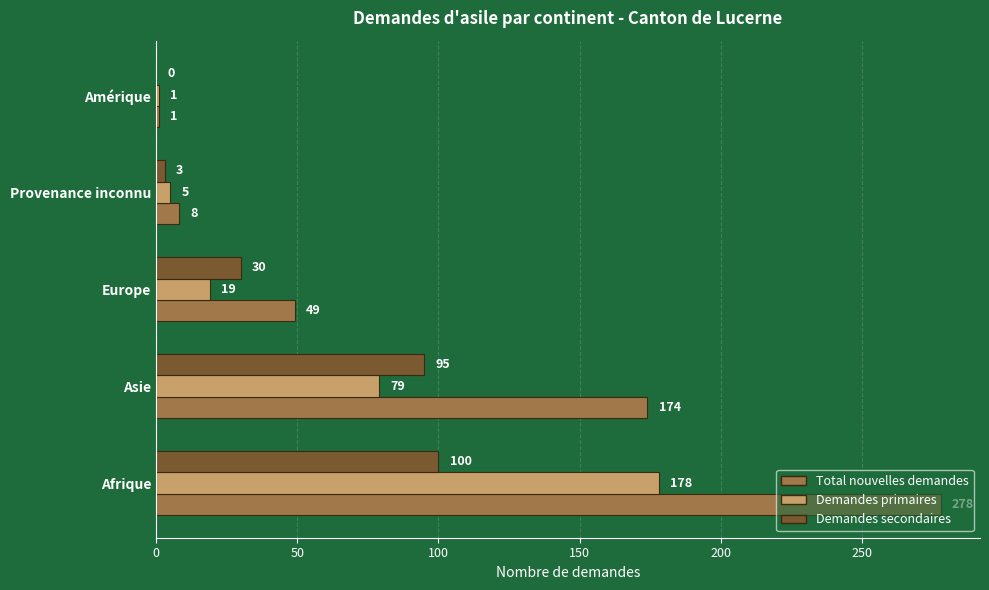

Where is Demandes primaires nearest to the value 89?

Asie